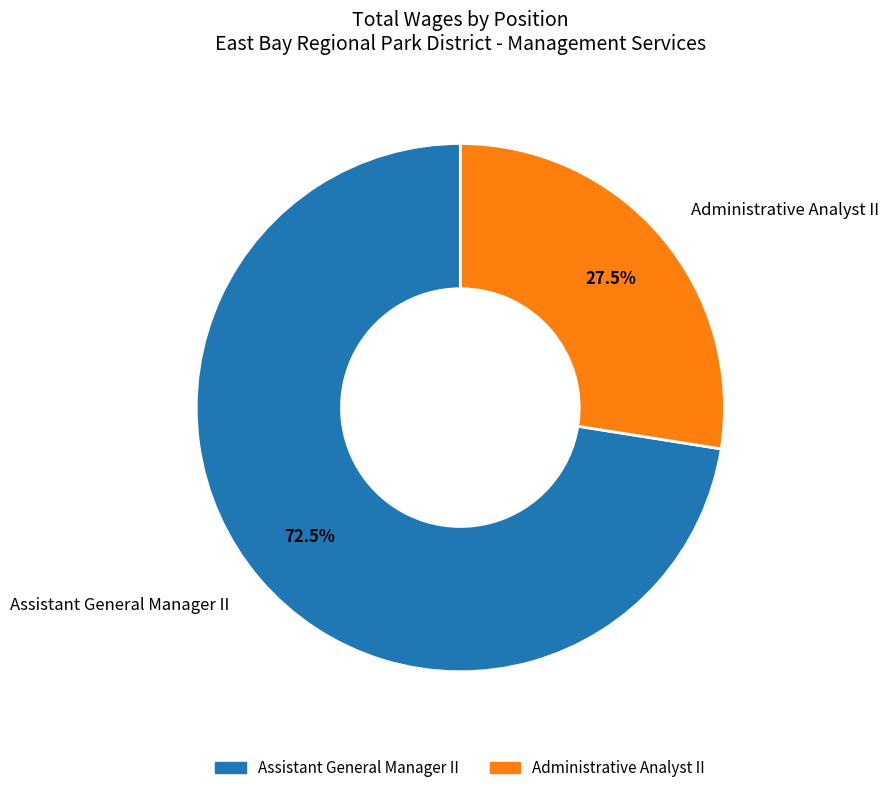

Is it true that Assistant General Manager II is 84% of the pie?

False